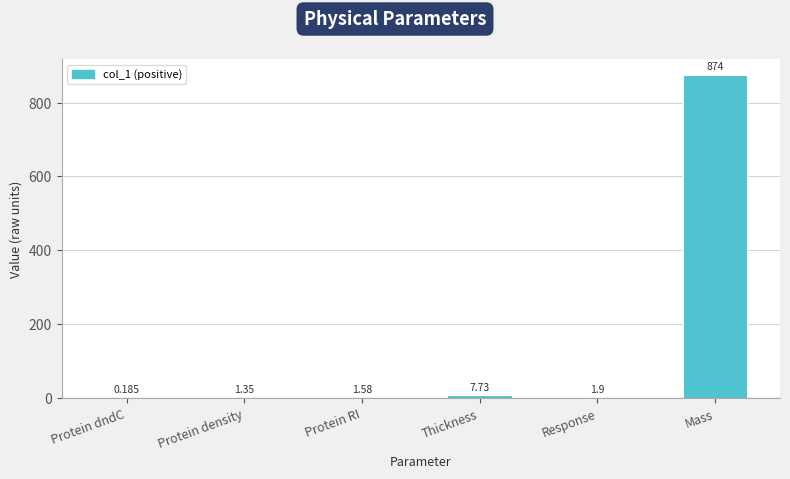

At which label does the data first exceed 1?

Protein density